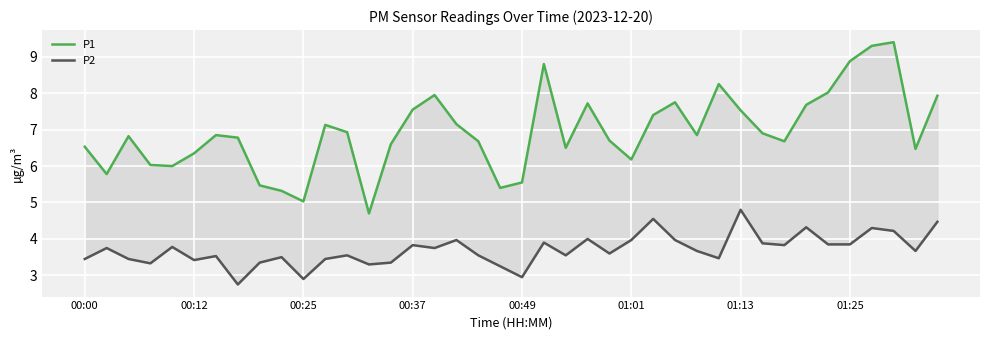

List the series in order of their peak value, lowest first.

P2, P1